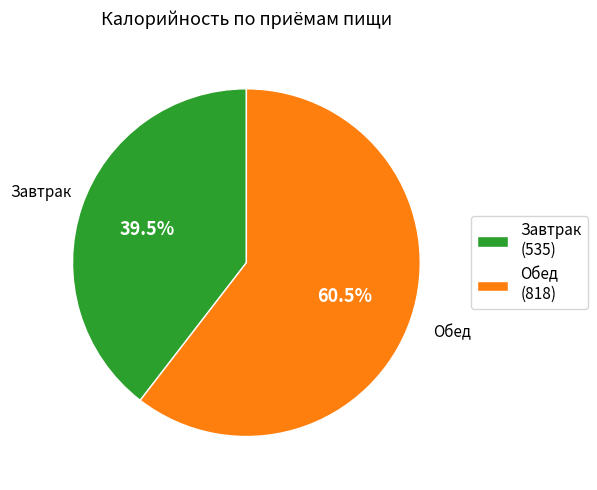

Which has a higher value, Обед or Завтрак?

Обед